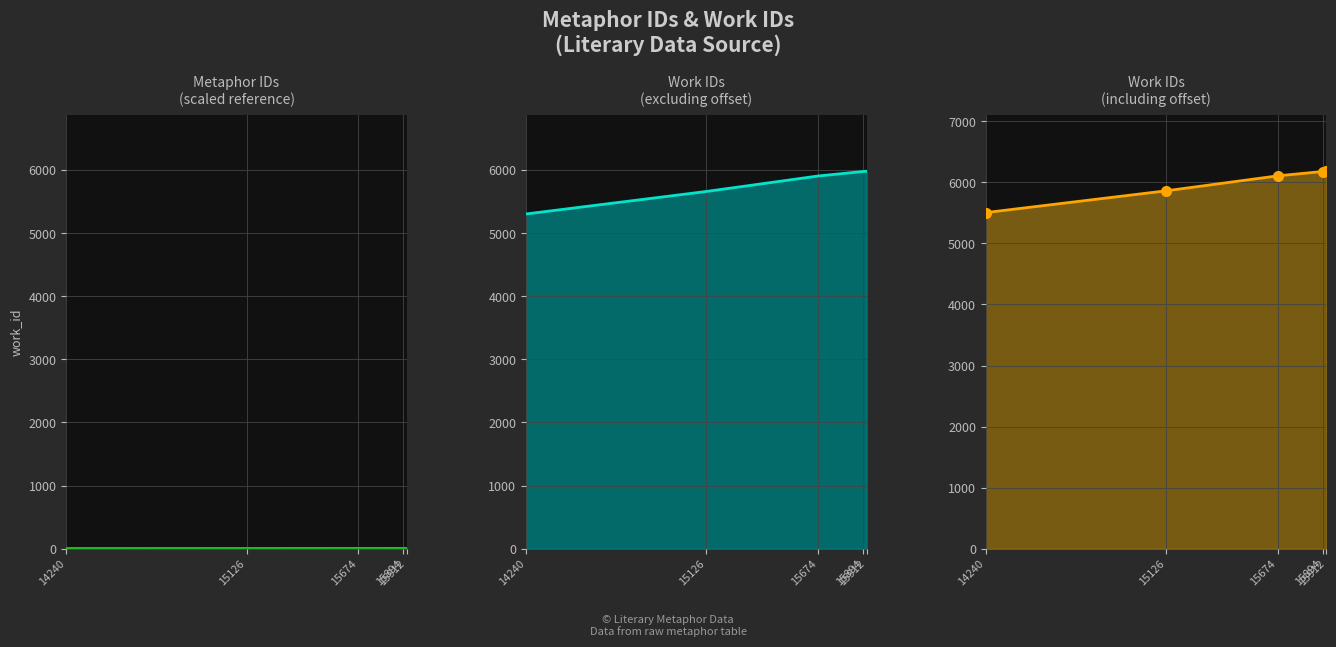

What is the ratio of the value at 15912 to the value at 14240?

1.1